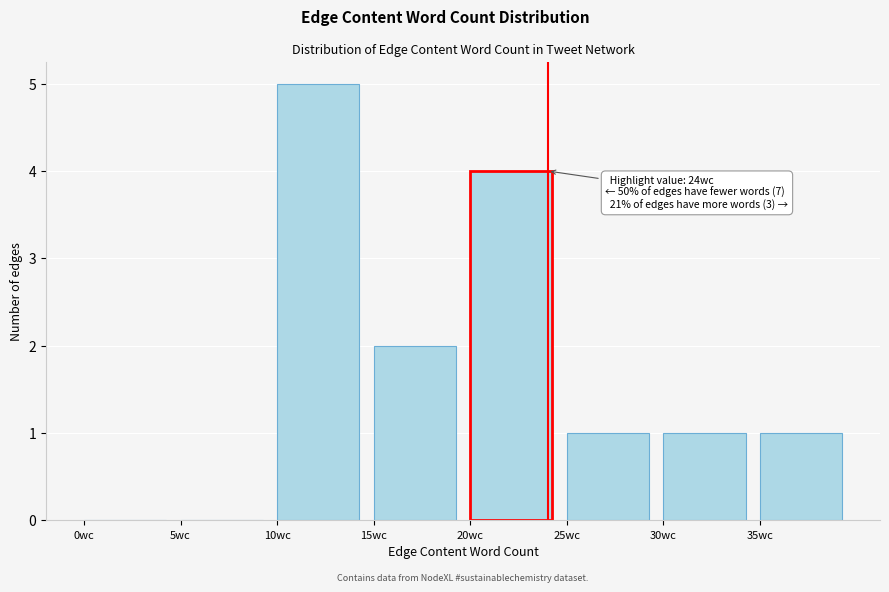

Which range on the x-axis has the tallest bar?

10 to 15